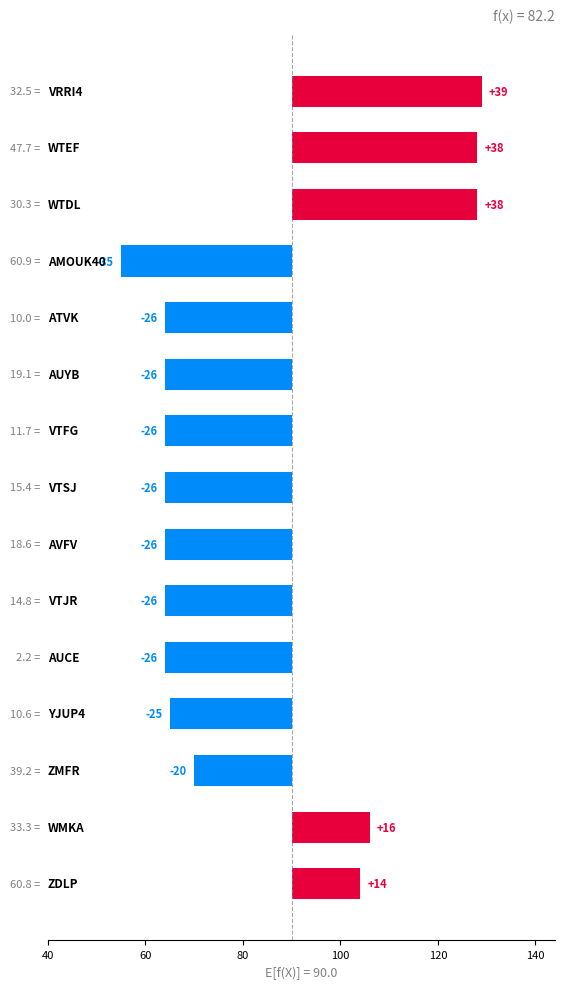

What is the difference between the maximum and minimum values?

74